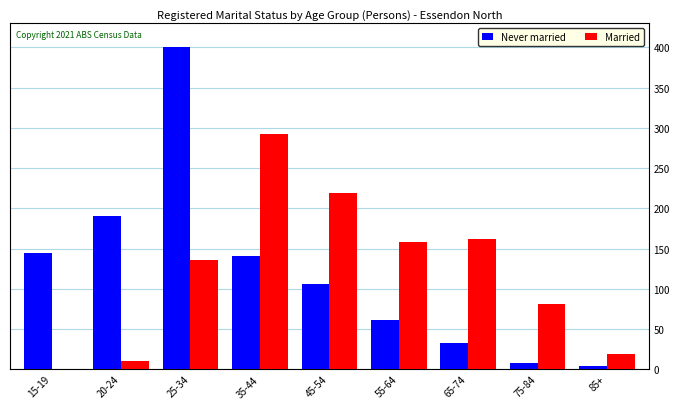

Is the value of Married at 75-84 greater than the value of Never married at 55-64?

Yes